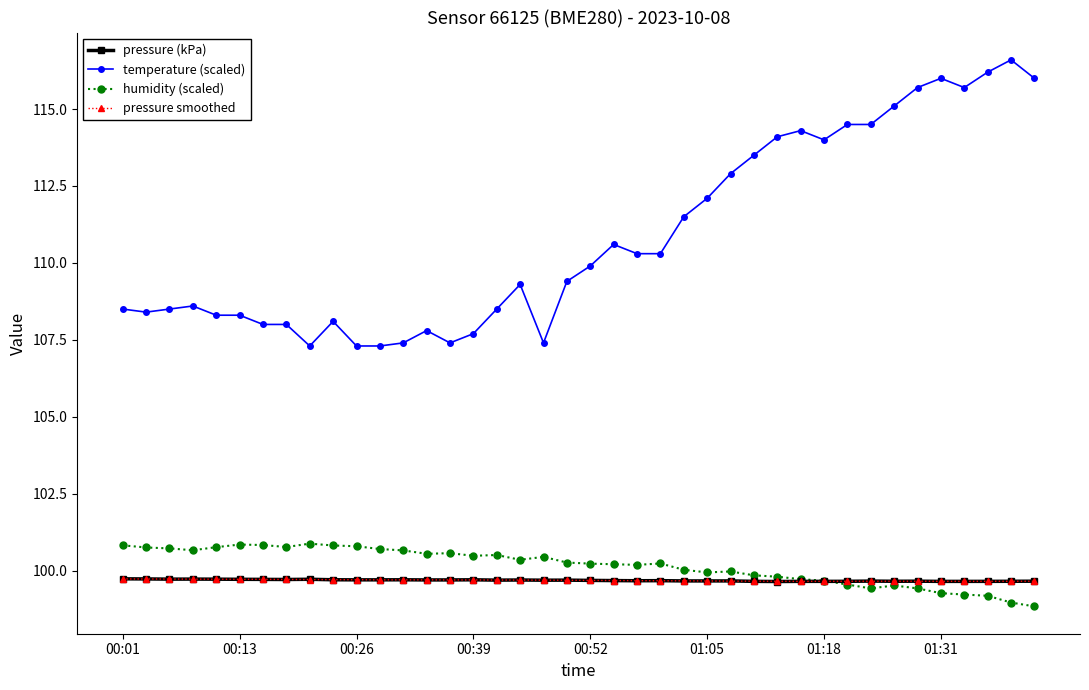

Which series has the widest spread of values?

temperature (scaled)